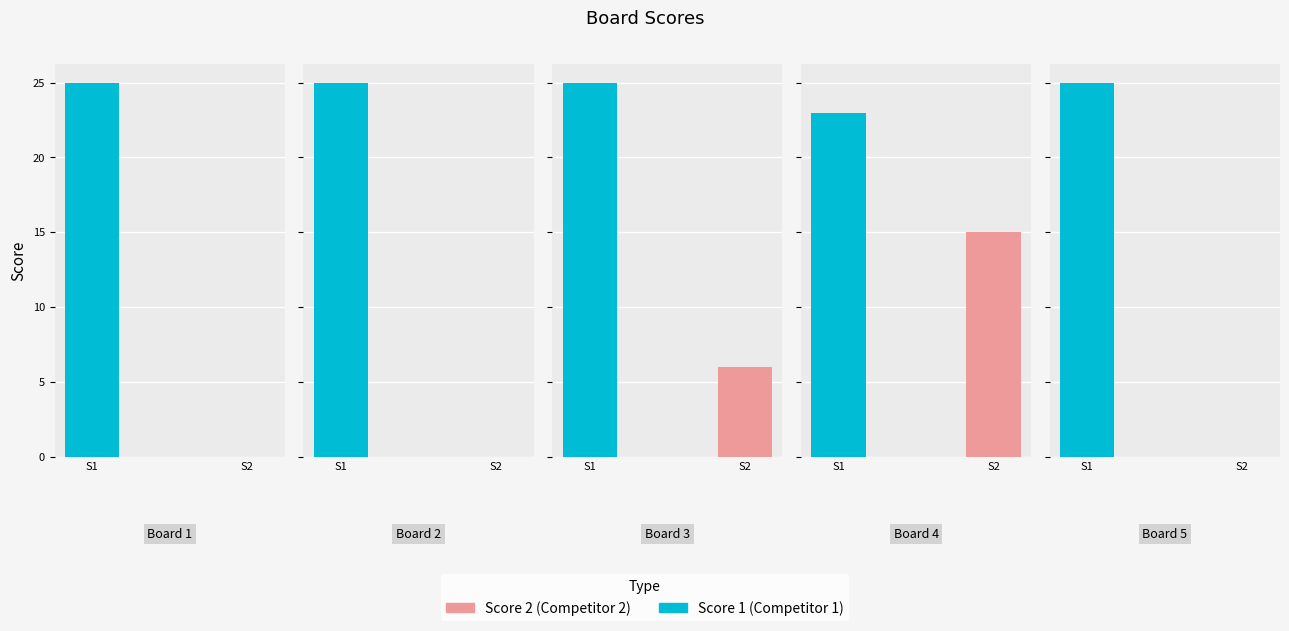

What is the total value across all series at Board 5?

25